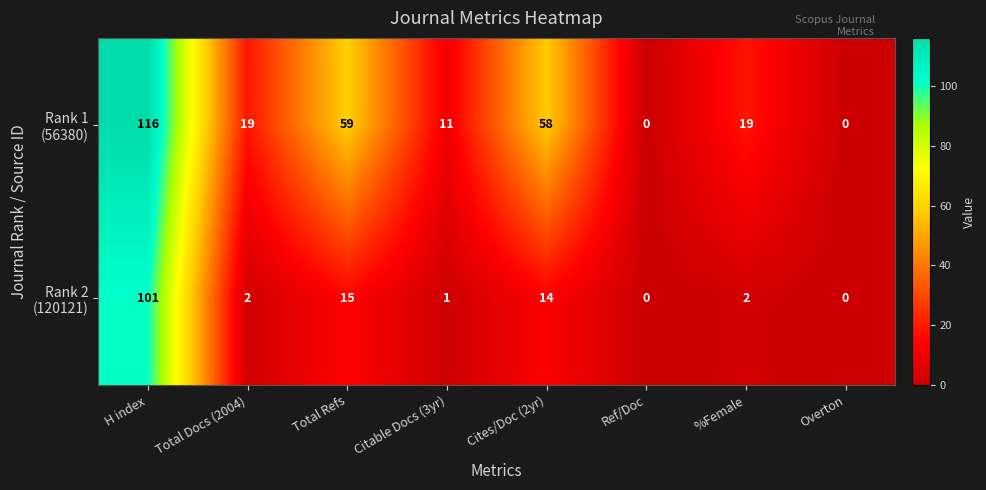

What is the difference between the highest and lowest values at H index?

15